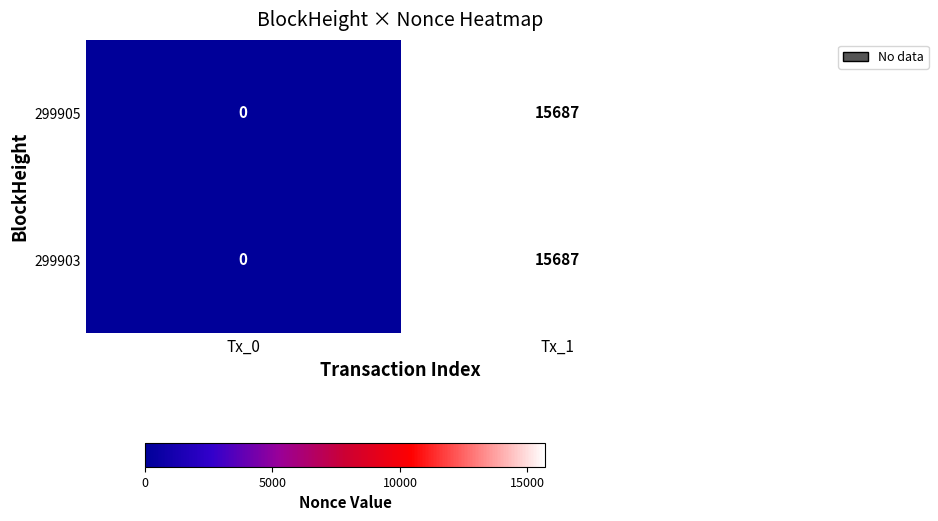

How many data points does each series have?

2